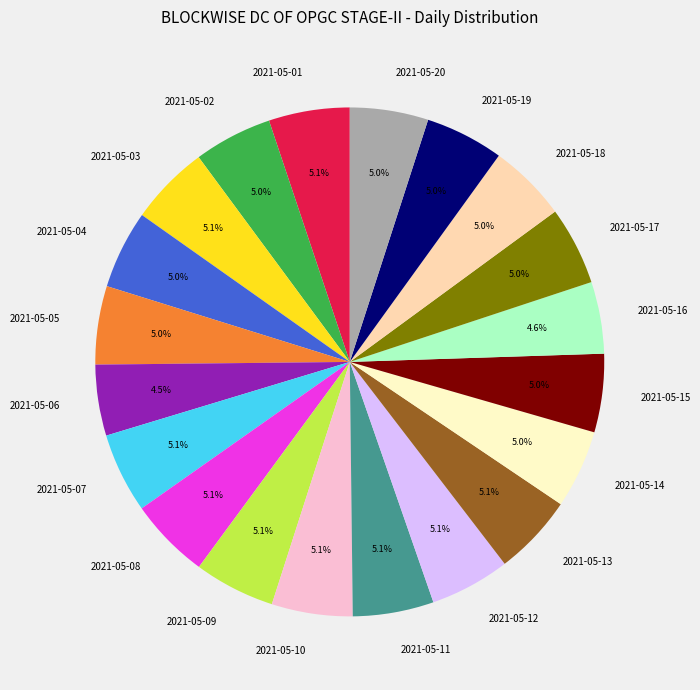

Is there any slice that represents more than half of the pie?

No